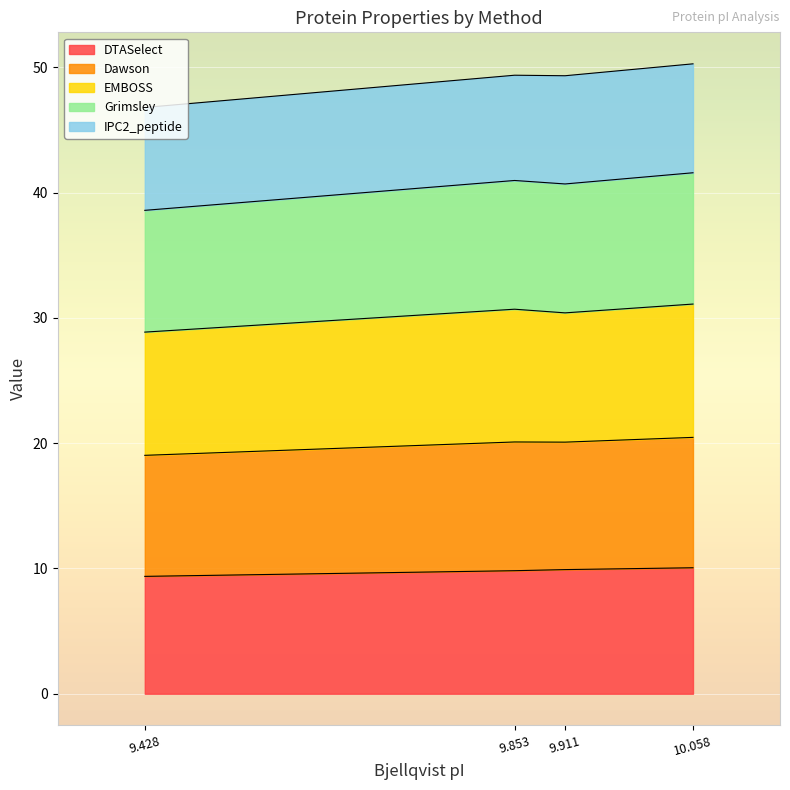

Is it true that DTASelect equals 4.4 at 9.428?

False